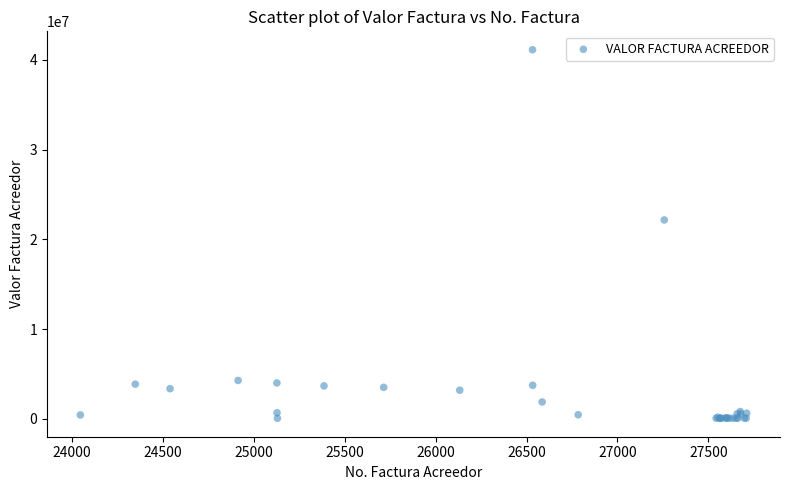

What Y value in the scatter plot is closest to 20593041?

22162835